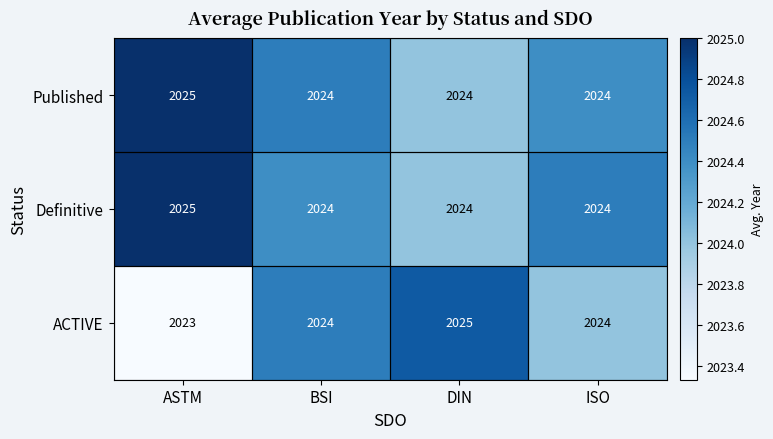

Which series has the widest spread of values?

ACTIVE